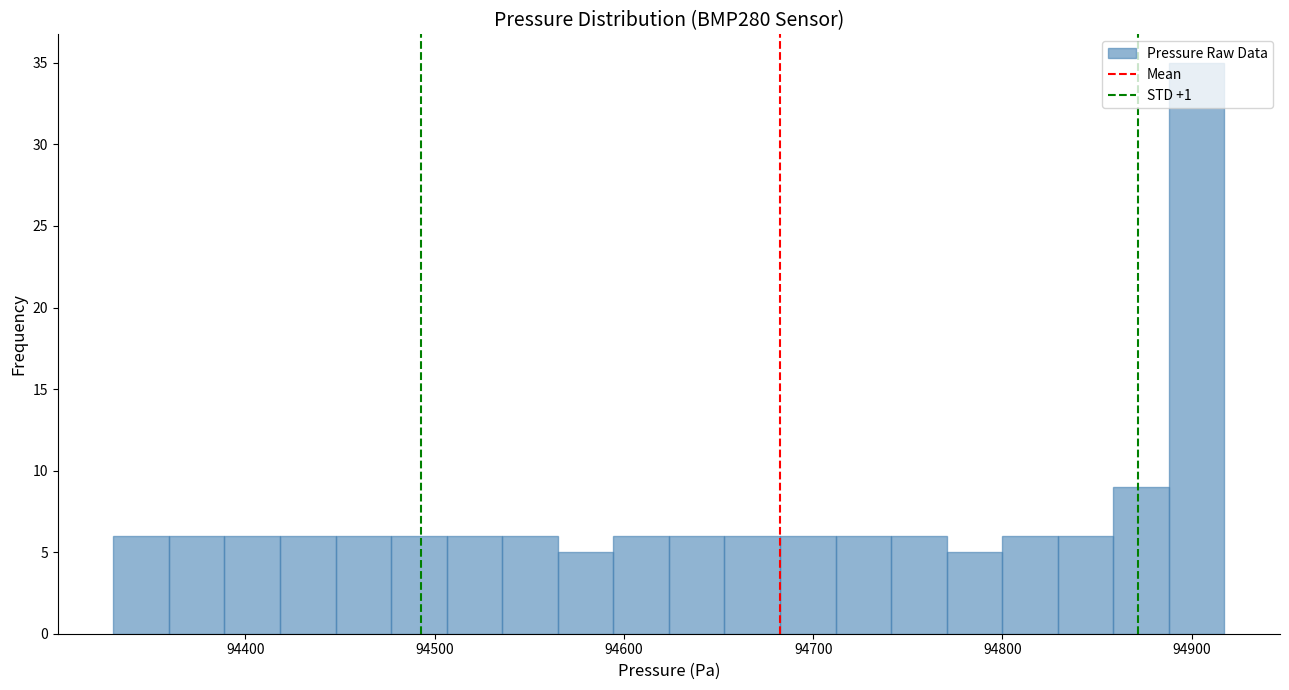

Read against the x-axis, roughly where is the centre of the tallest bar?

94900